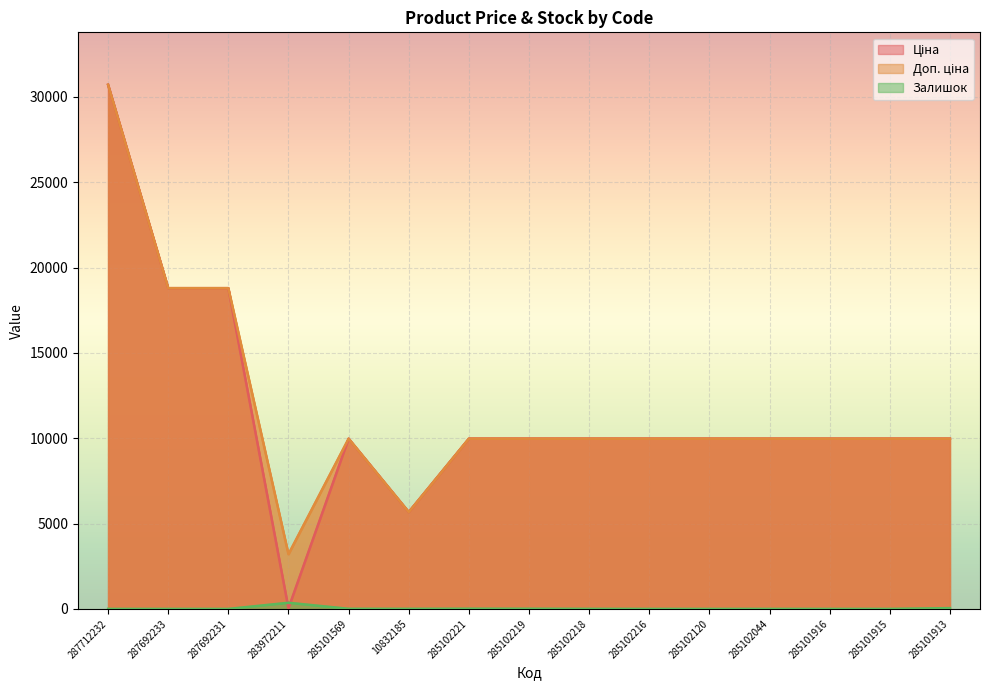

List the labels in order of Ціна value, largest first.

287712232, 287692233, 287692231, 285101569, 285102221, 285102219, 285102218, 285102216, 285102120, 285102044, 285101916, 285101915, 285101913, 10832185, 283972211